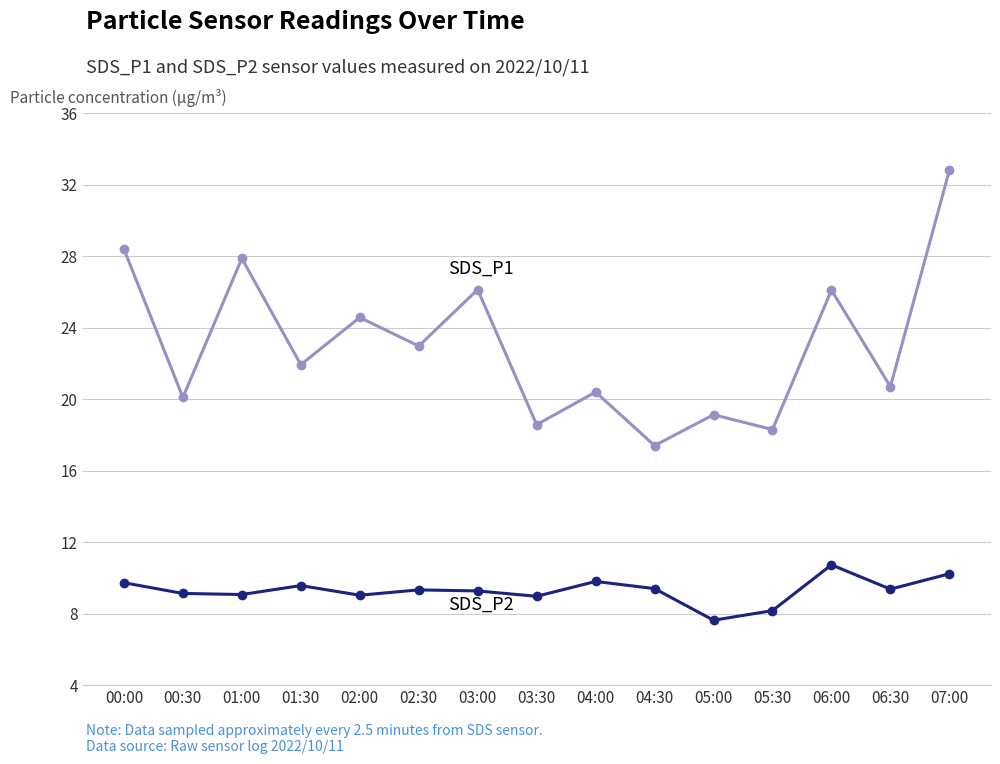

What is the spread (max minus min) of values at 05:00?

11.5